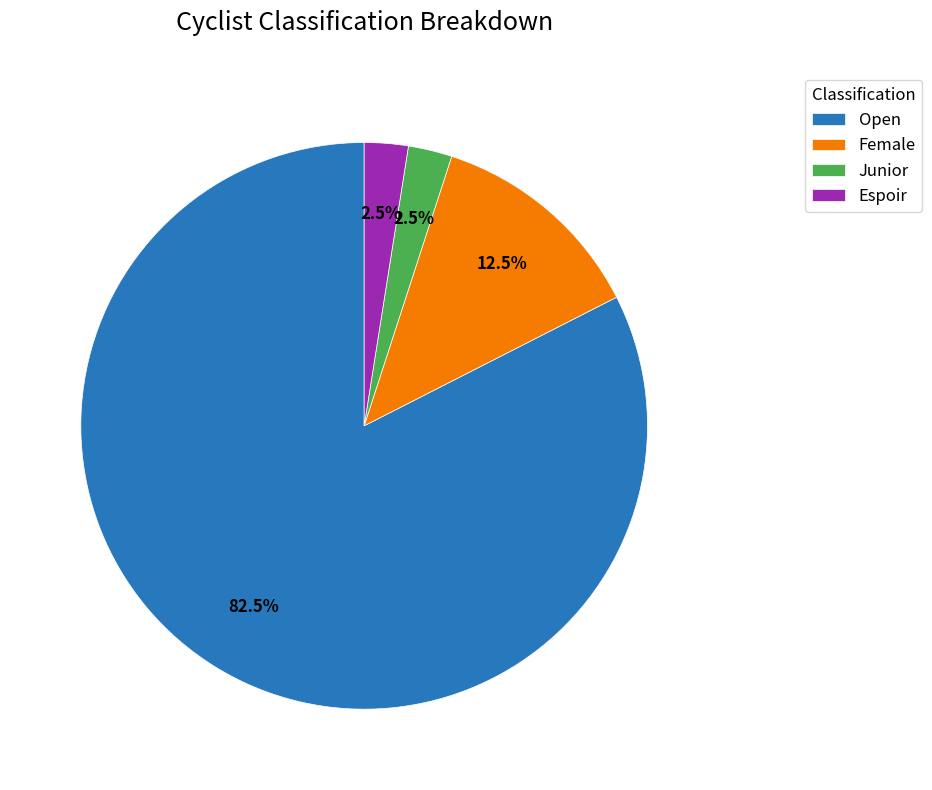

What is the total percentage of Espoir and Junior?

5.0%